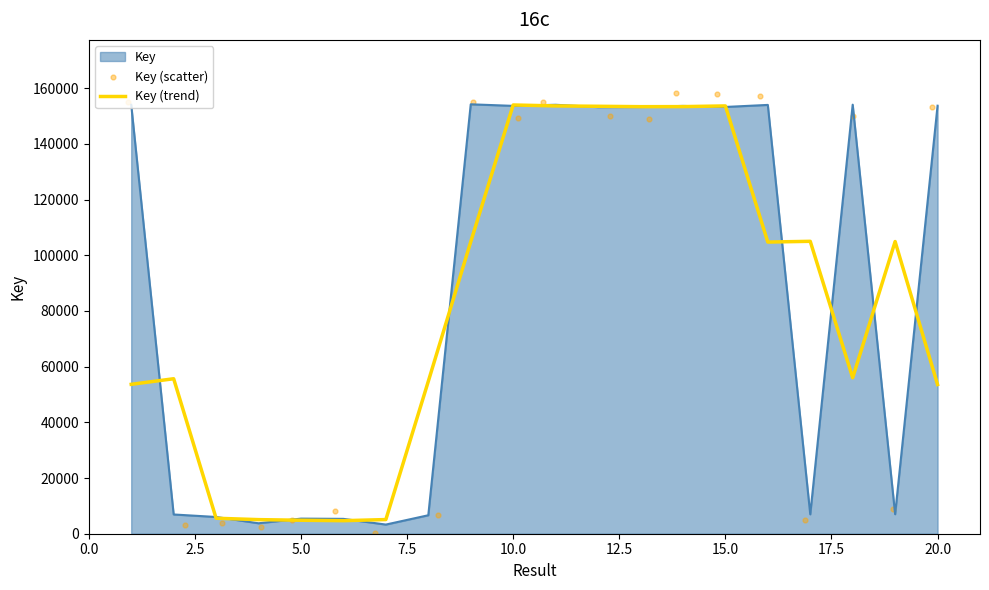

Which series has the largest total across all categories?

Key (scatter)